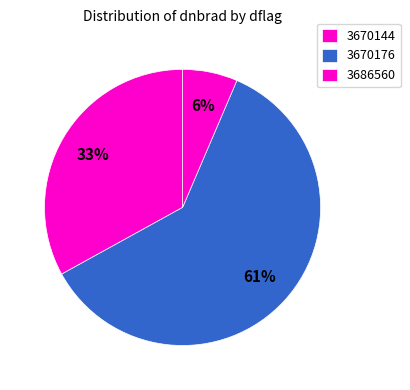

How many slices are in this pie chart?

3